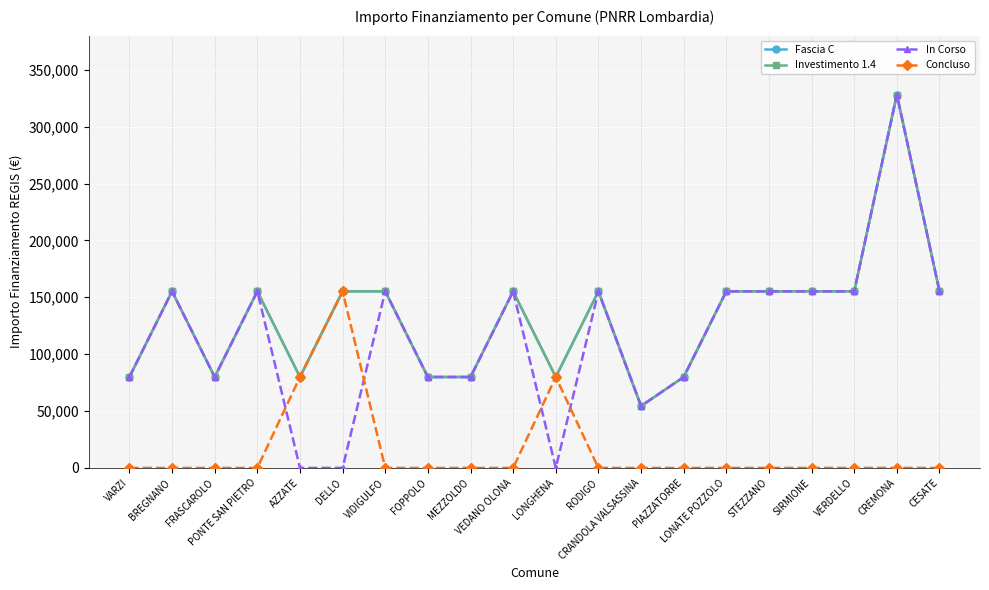

What is the value of the Fascia C point at the 1st from the left?

79922